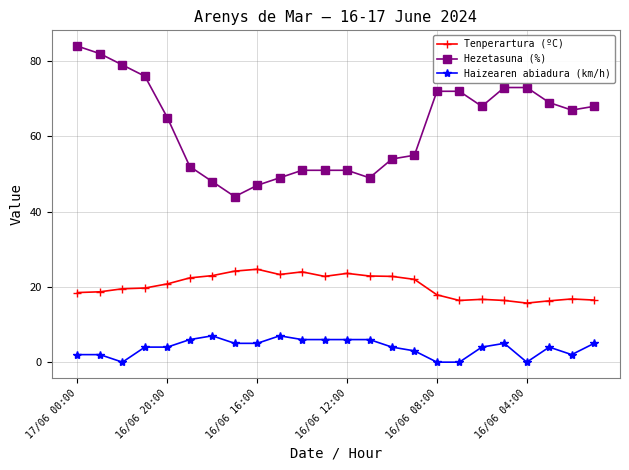

At how many categories does at least one series exceed 13?

24